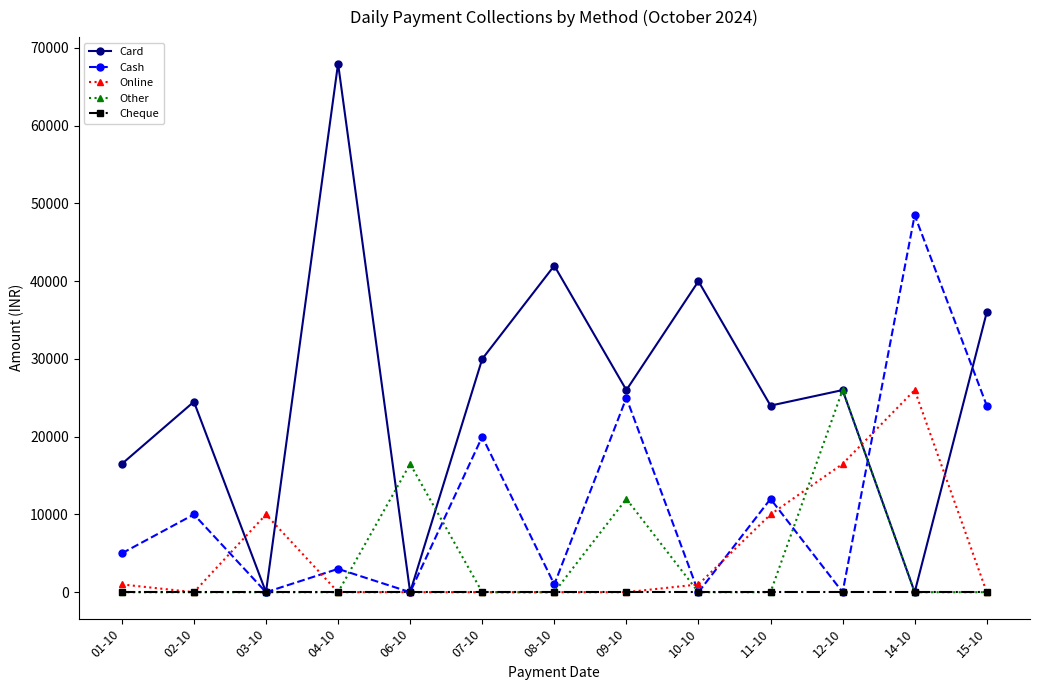

Is it true that Other equals 10980 at 15-10?

False